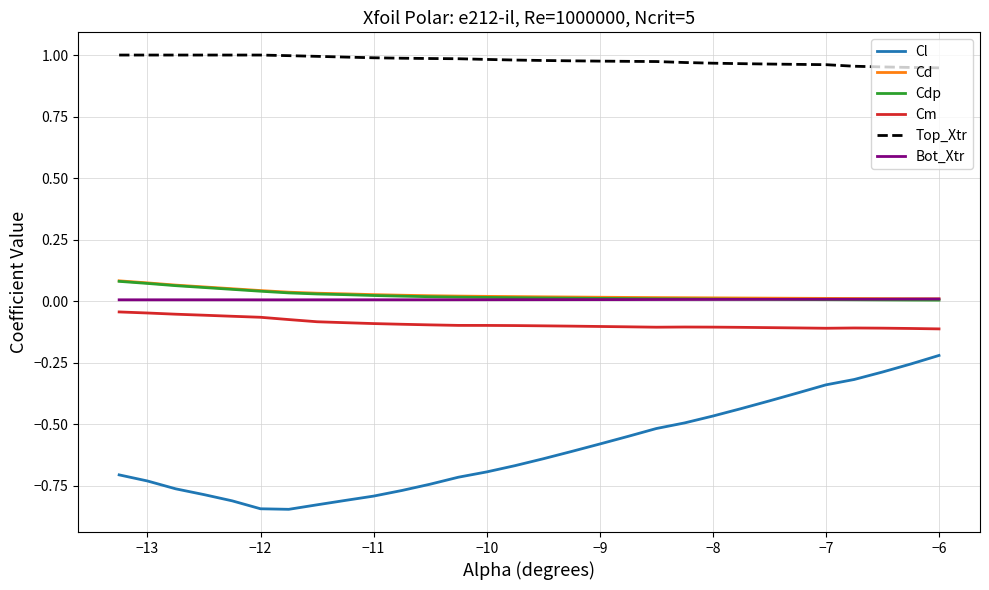

True or false: Bot_Xtr and Top_Xtr cross at least once.

False